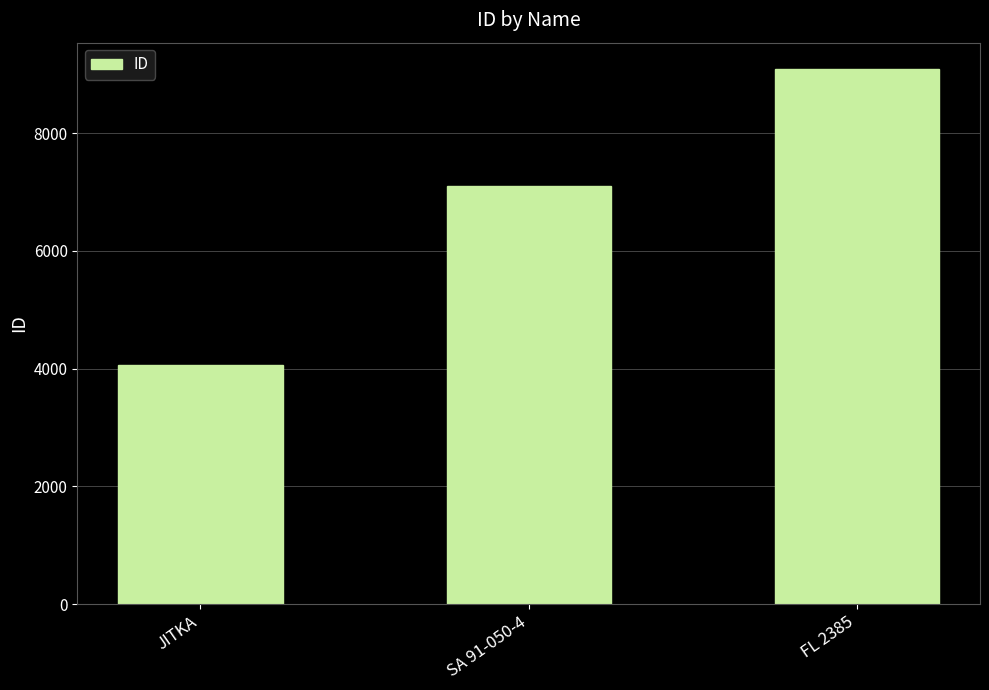

Does the chart contain any negative values?

No